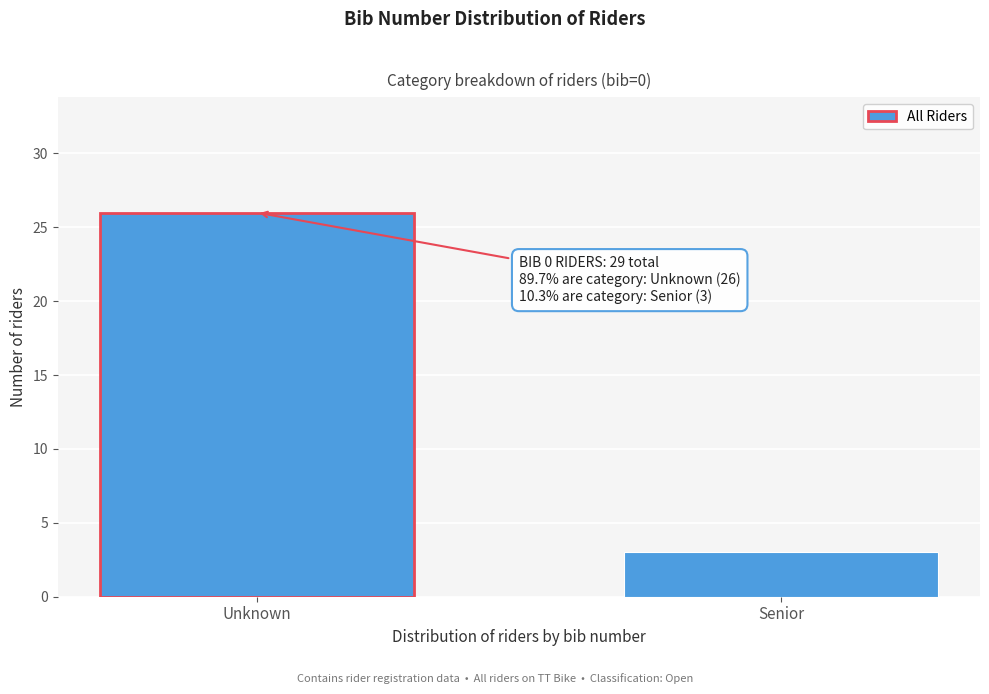

Reading left to right, what are all the values shown in this chart?

Unknown=26	Senior=3